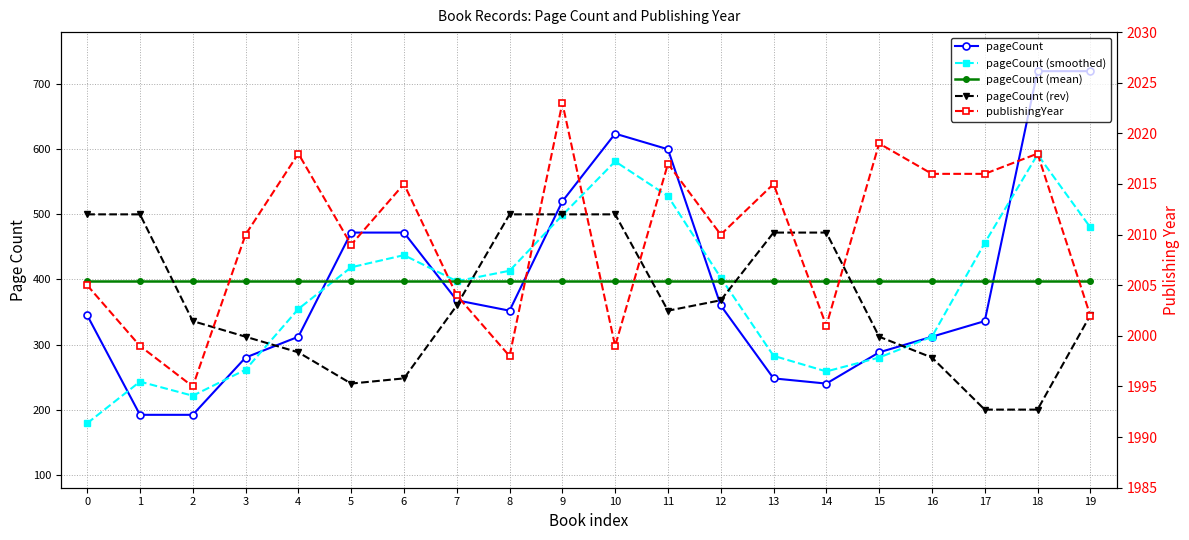

True or false: pageCount has a value of 280.0 at 3.

True